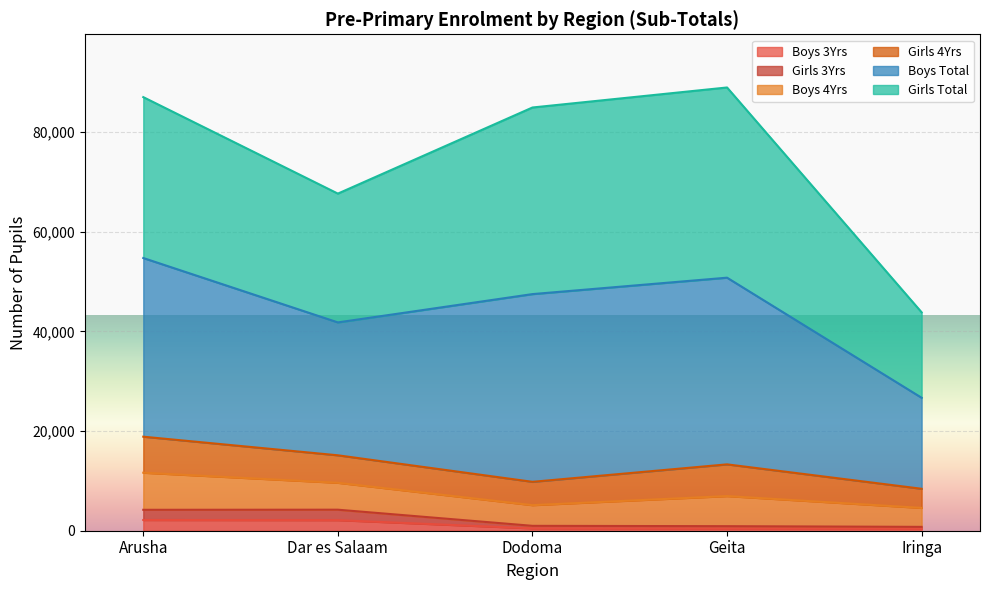

Is the value of Boys Total at Dodoma greater than the value of Boys 3Yrs at Dodoma?

Yes